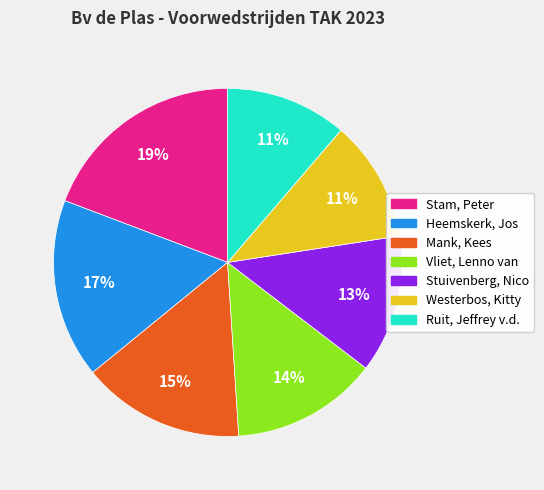

Is Vliet, Lenno van the majority of the pie?

No